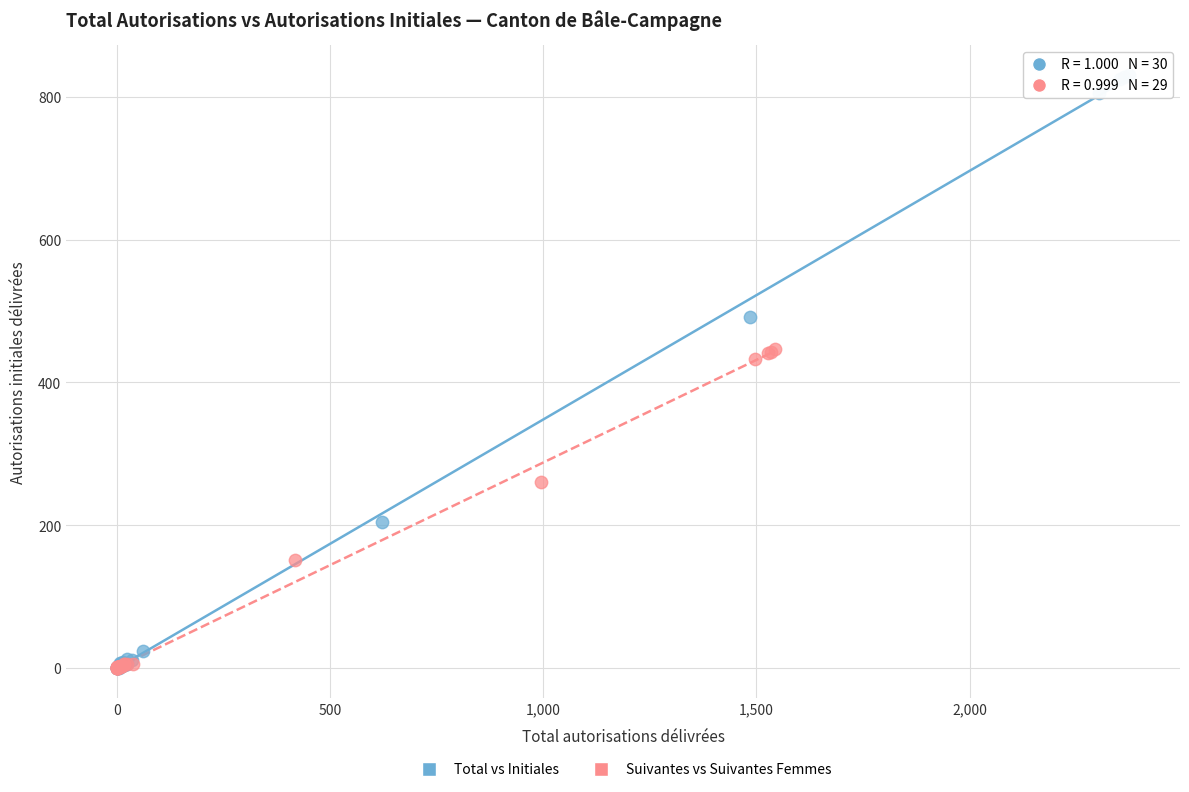

Which series has the widest spread of Y values?

Total vs Initiales